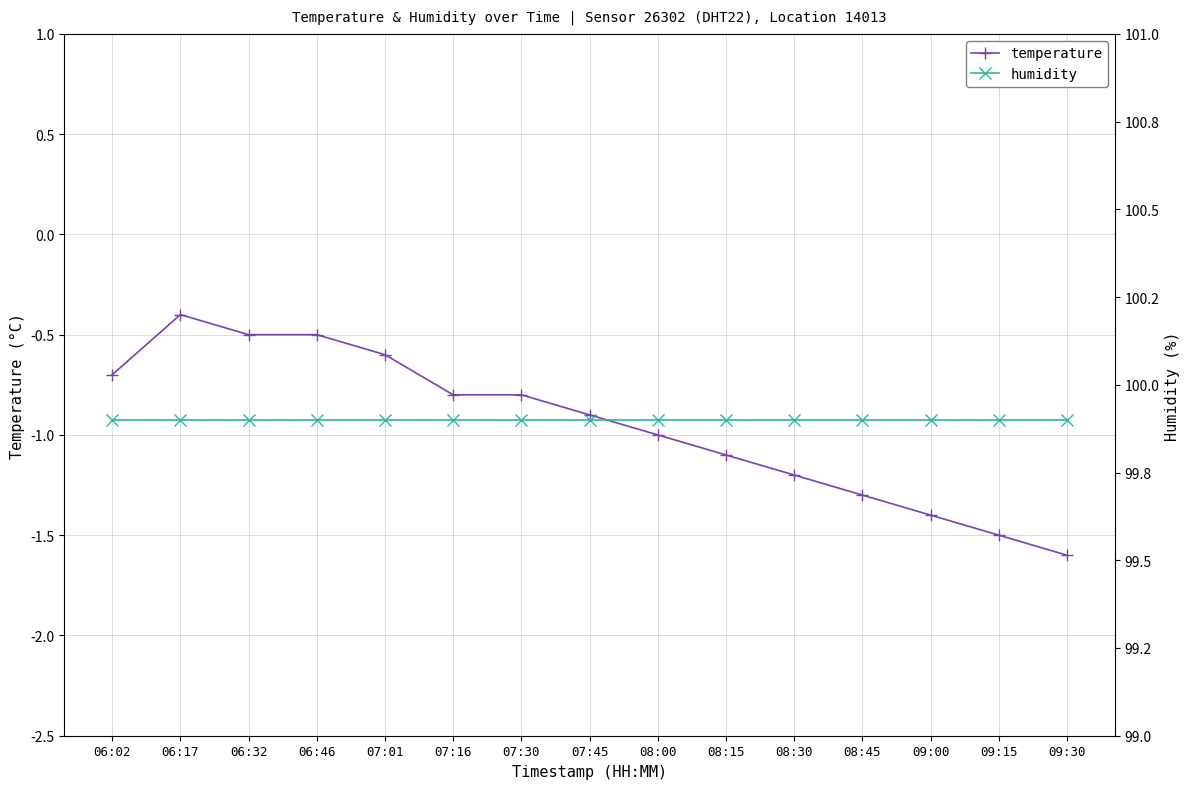

Reading left to right, extract all data points from this chart.

temperature: -0.7	-0.4	-0.5	-0.5	-0.6	-0.8	-0.8	-0.9	-1.0	-1.1	-1.2	-1.3	-1.4	-1.5	-1.6
humidity: 99.9	99.9	99.9	99.9	99.9	99.9	99.9	99.9	99.9	99.9	99.9	99.9	99.9	99.9	99.9